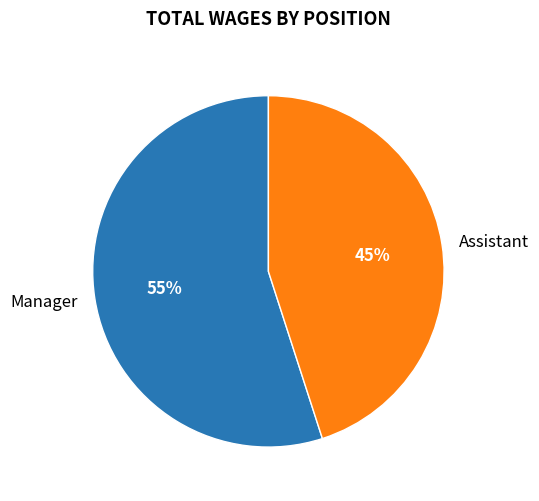

To the nearest percent, what is the difference between the largest and smallest slice percentages?

10%